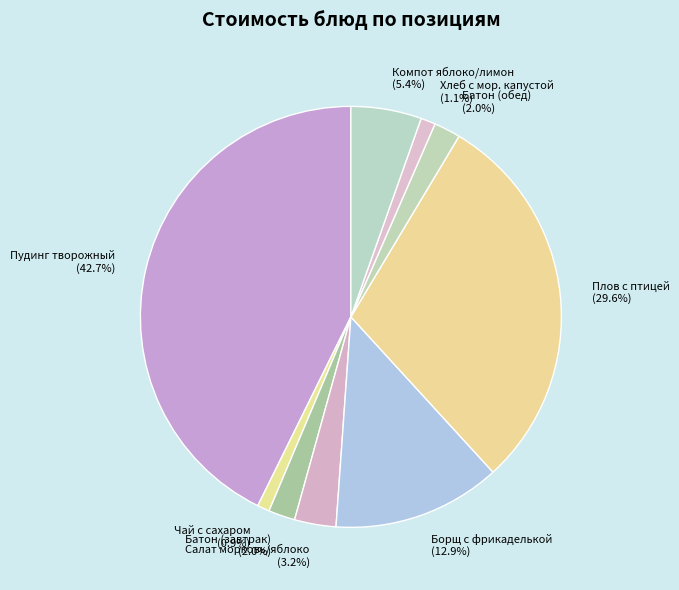

Is there a majority slice in this chart?

No